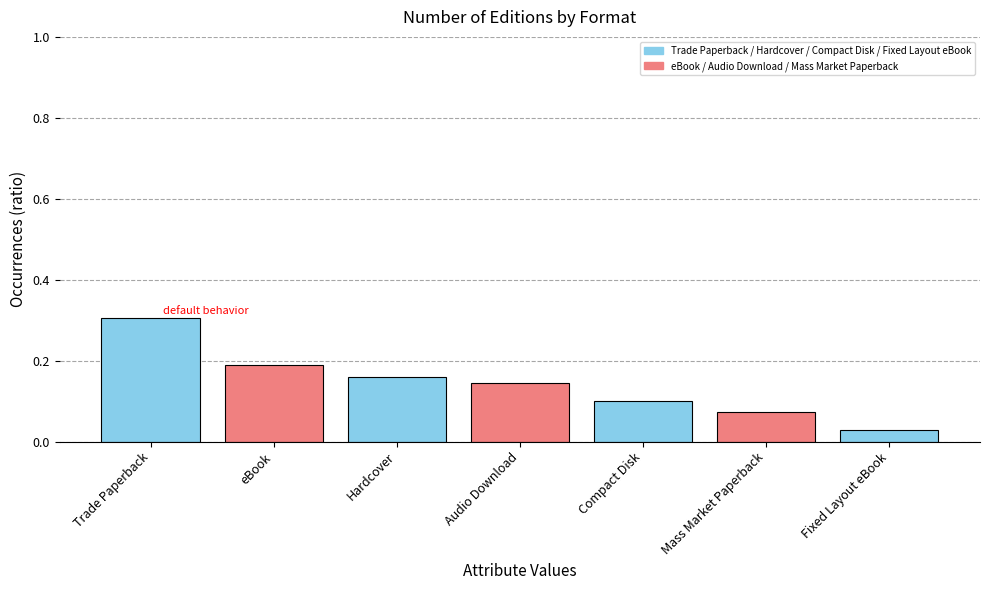

Does the chart contain any negative values?

No